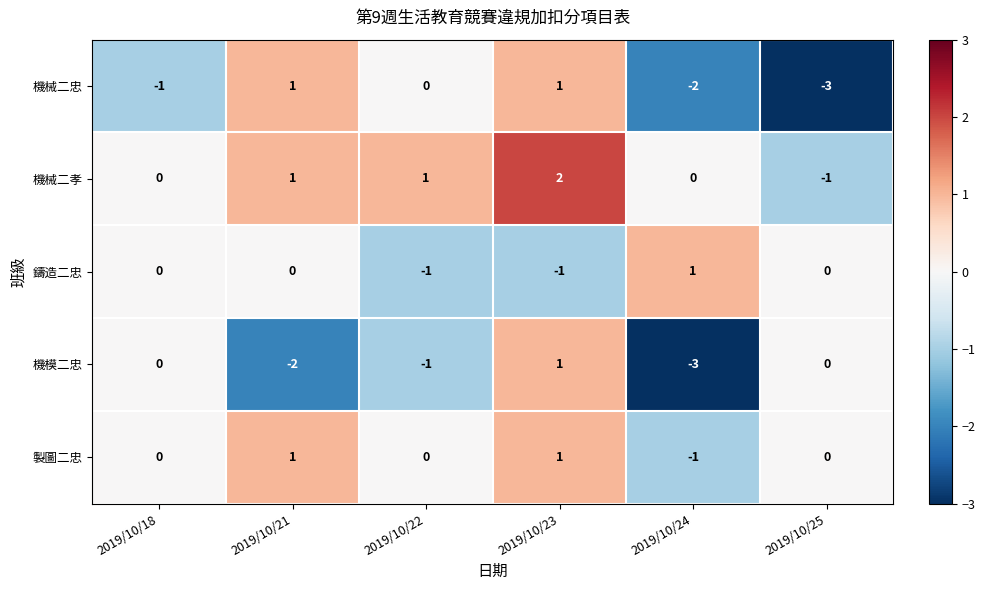

What is the smallest value displayed?

-3